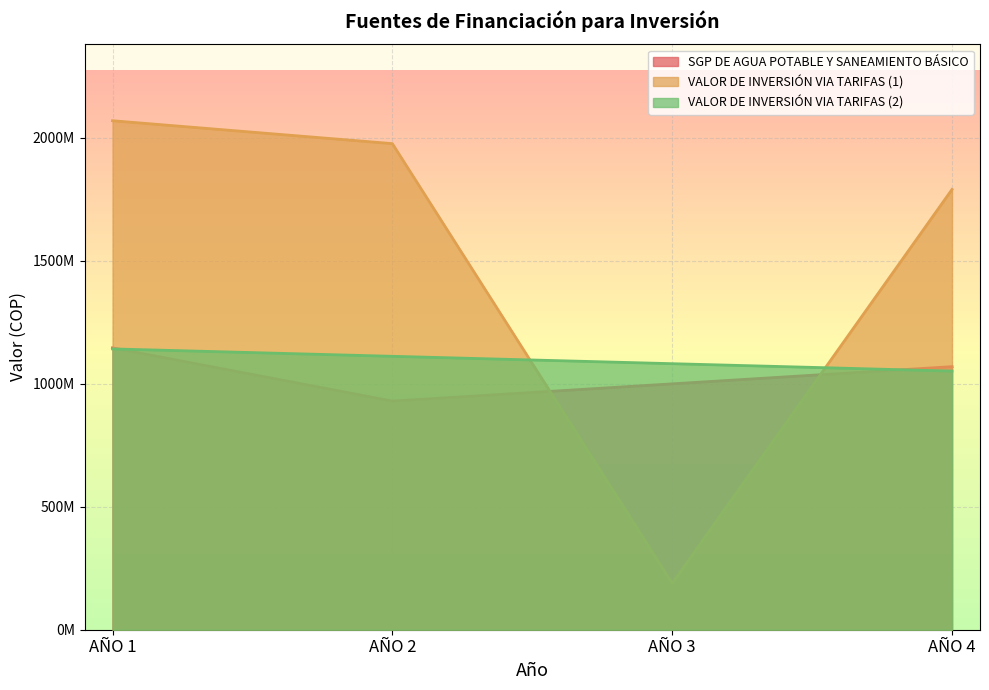

At which category does the chart reach its minimum across all series?

AÑO 3